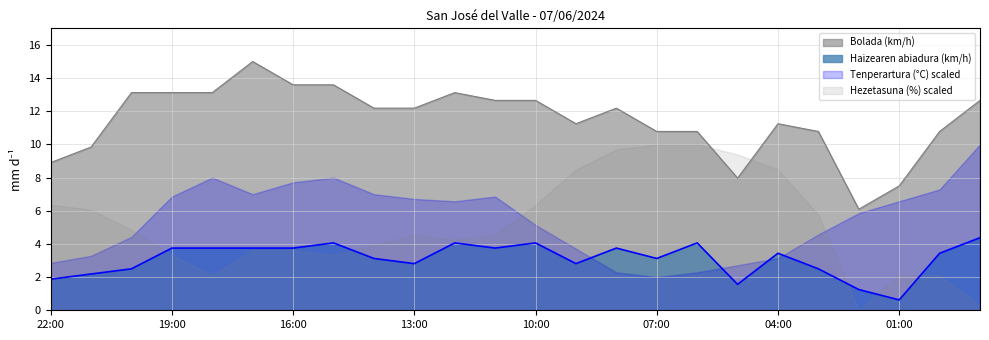

What position from the left is 03:00?

20